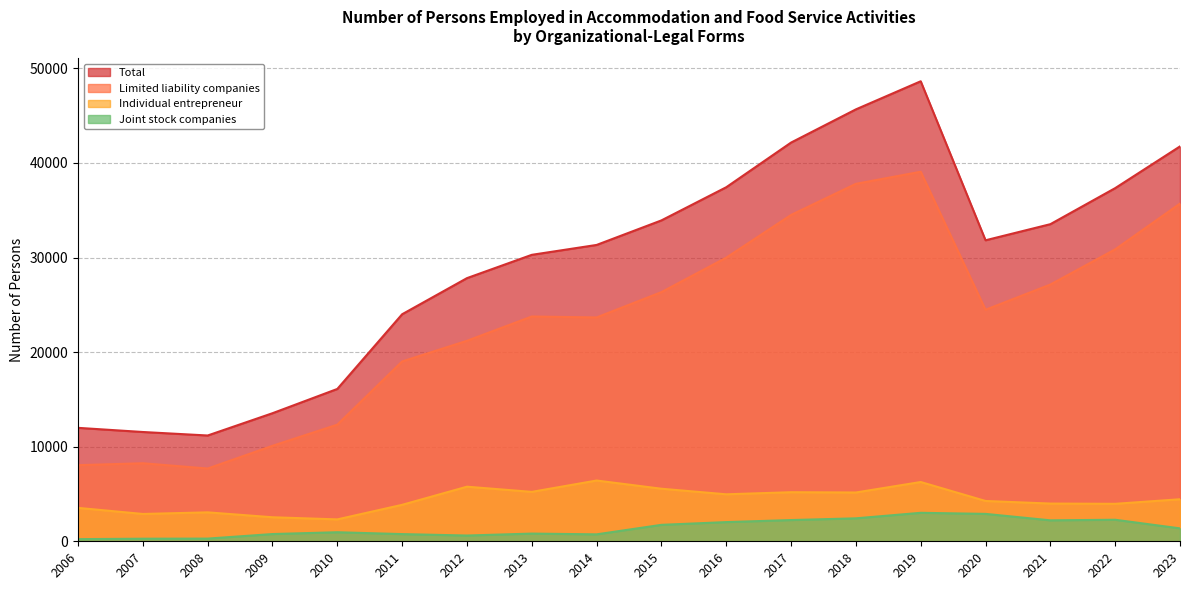

How many lines are shown in the chart?

4